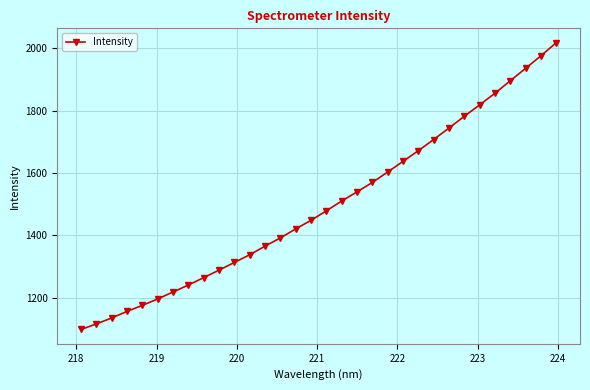

What is the smallest value displayed?

1098.1